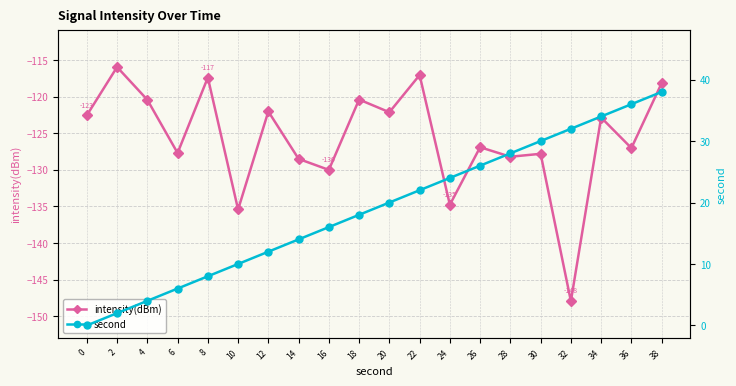

What is the spread (max minus min) of values at 6?

133.7